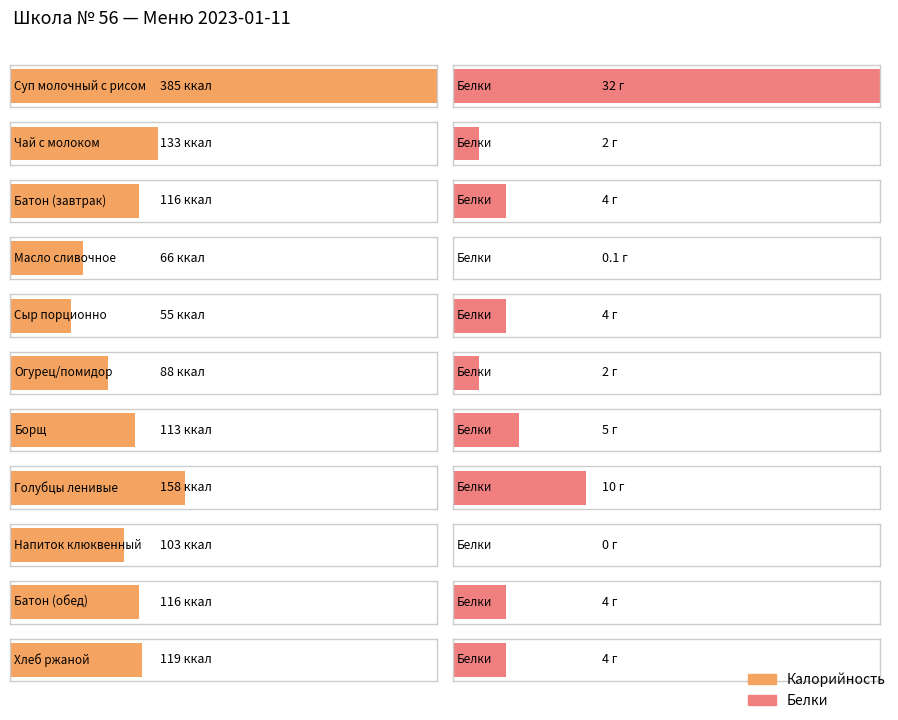

At which category is the sum across all series the highest?

Суп молочный с рисом